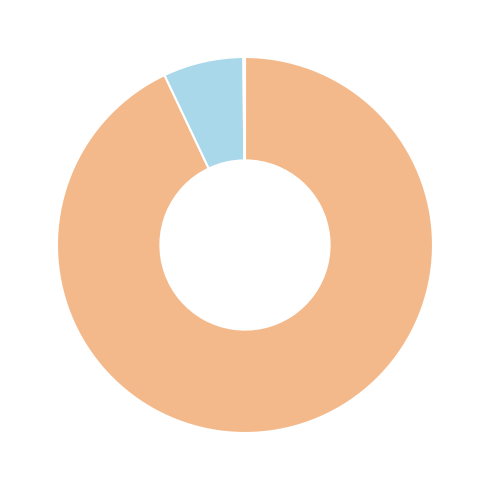

Does any single category account for the majority?

Yes